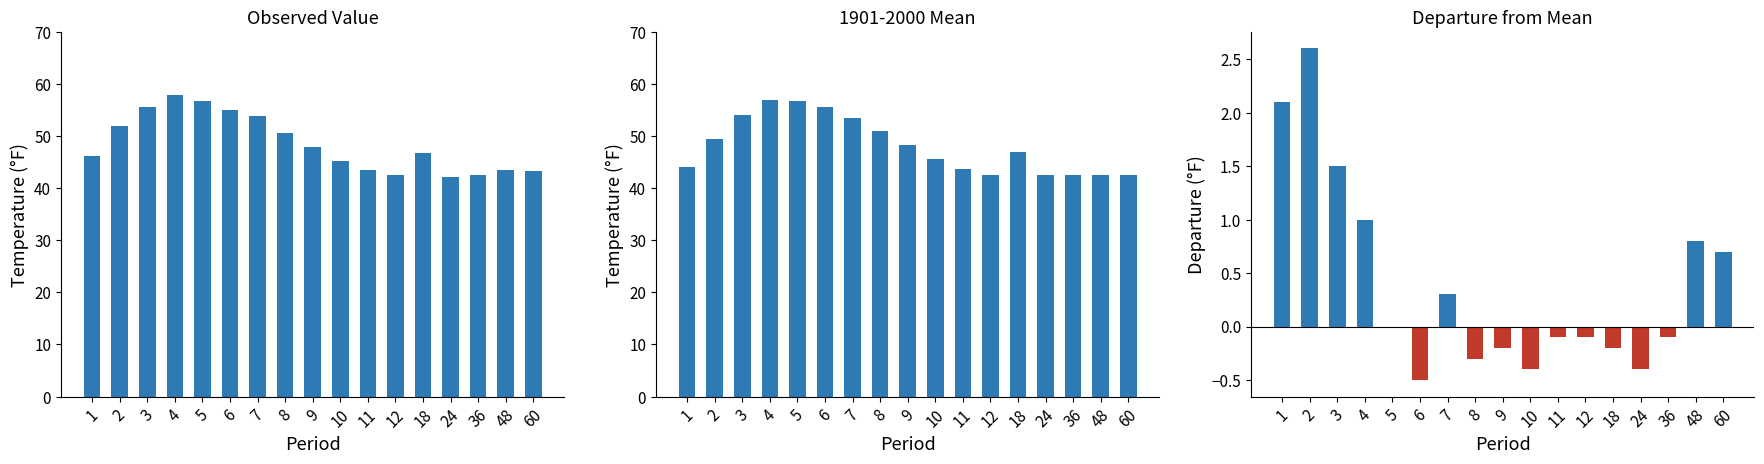

Reading left to right, transcribe all the data shown in this chart.

Value: 1=46.2	2=52.0	3=55.6	4=57.9	5=56.8	6=55.1	7=53.8	8=50.6	9=48.0	10=45.2	11=43.5	12=42.5	18=46.7	24=42.2	36=42.5	48=43.4	60=43.3
1901-2000 Mean: 1=44.1	2=49.4	3=54.1	4=56.9	5=56.8	6=55.6	7=53.5	8=50.9	9=48.2	10=45.6	11=43.6	12=42.6	18=46.9	24=42.6	36=42.6	48=42.6	60=42.6
Departure: 1=2.1	2=2.6	3=1.5	4=1.0	5=0.0	6=-0.5	7=0.3	8=-0.3	9=-0.2	10=-0.4	11=-0.1	12=-0.1	18=-0.2	24=-0.4	36=-0.1	48=0.8	60=0.7